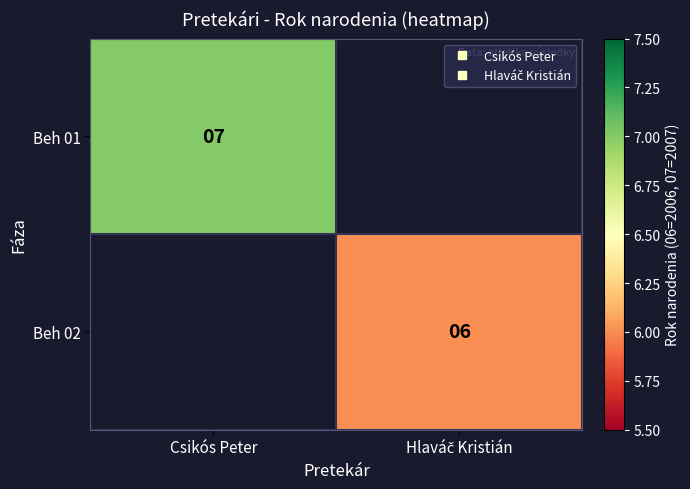

Rank the series at Csikós Peter from lowest to highest value.

Beh 01, Beh 02